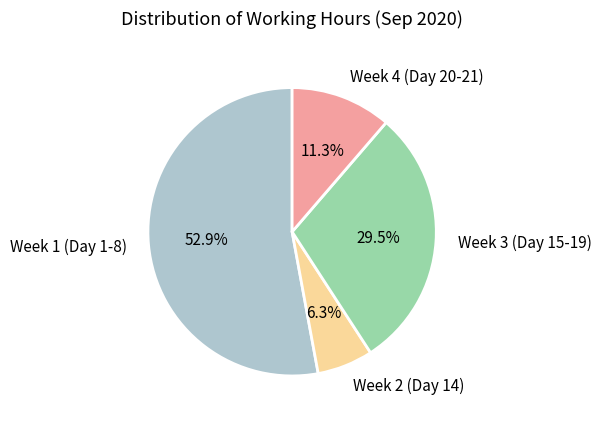

Does Week 1 (Day 1-8) represent more than half of the total?

Yes